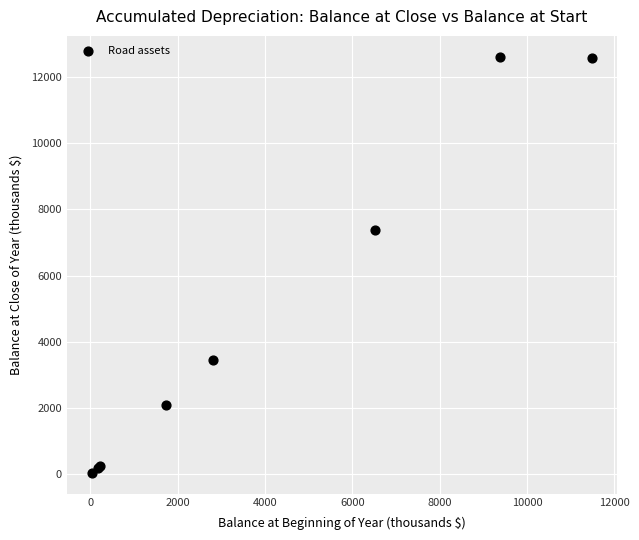

What Y value in the scatter plot is closest to 6326?

7386